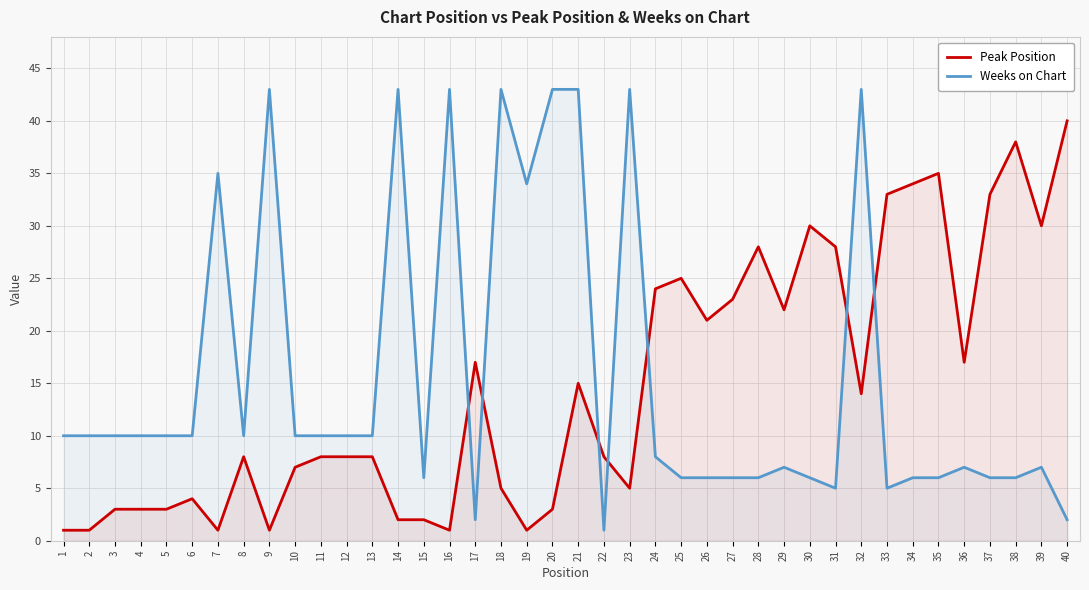

Reading left to right, what are all the values shown in this chart?

Peak Position: 1	1	3	3	3	4	1	8	1	7	8	8	8	2	2	1	17	5	1	3	15	8	5	24	25	21	23	28	22	30	28	14	33	34	35	17	33	38	30	40
Weeks on Chart: 10	10	10	10	10	10	35	10	43	10	10	10	10	43	6	43	2	43	34	43	43	1	43	8	6	6	6	6	7	6	5	43	5	6	6	7	6	6	7	2